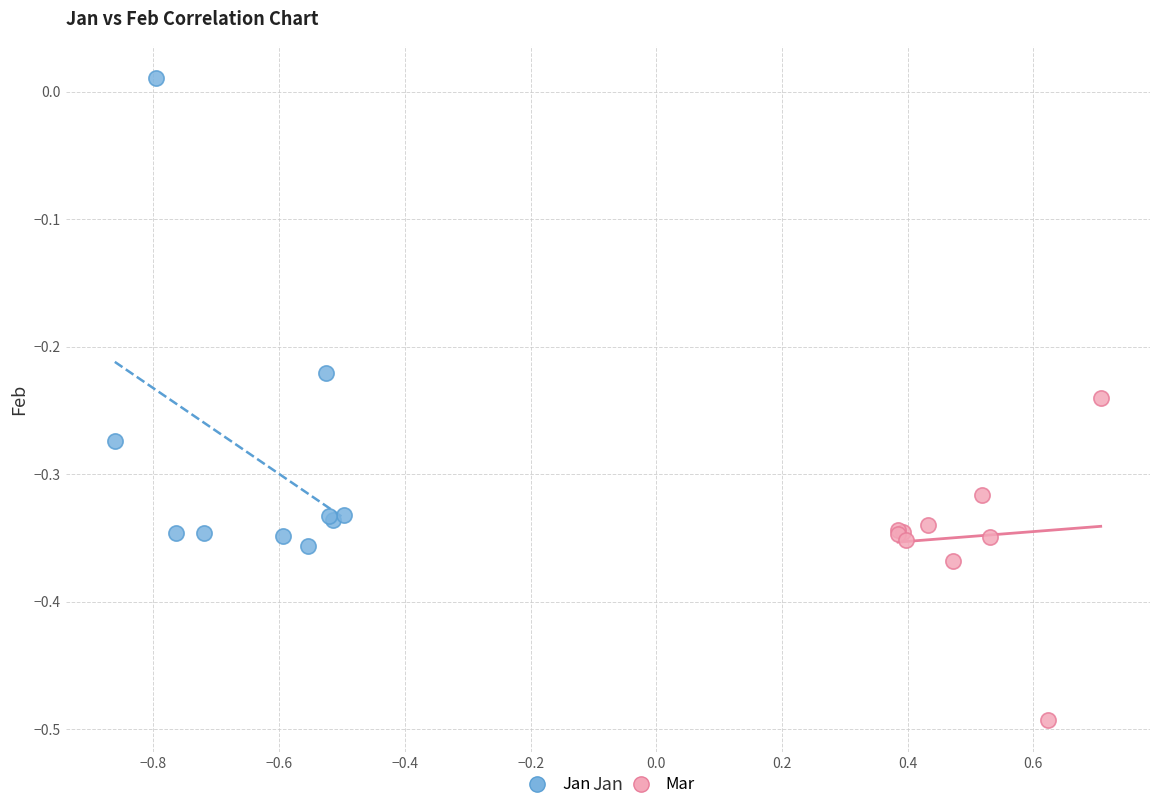

What are all the series names shown in the legend?

Jan, Mar